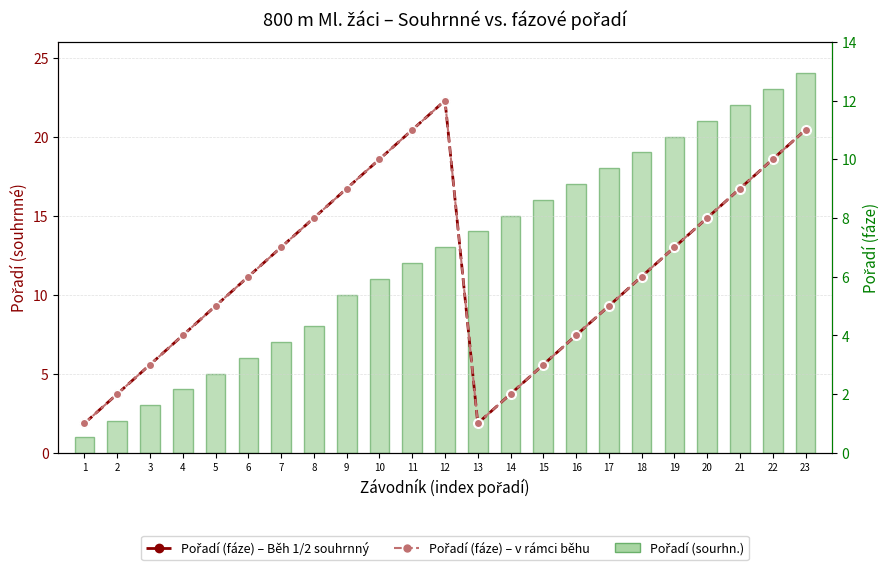

Reading right to left, transcribe all the data shown in this chart.

Pořadí (sourhn.): 24	23	22	21	20	19	18	17	16	15	14	13	12	11	10	8	7	6	5	4	3	2	1
Pořadí (fáze) – tmavá: 11	10	9	8	7	6	5	4	3	2	1	12	11	10	9	8	7	6	5	4	3	2	1
Pořadí (fáze): 11	10	9	8	7	6	5	4	3	2	1	12	11	10	9	8	7	6	5	4	3	2	1